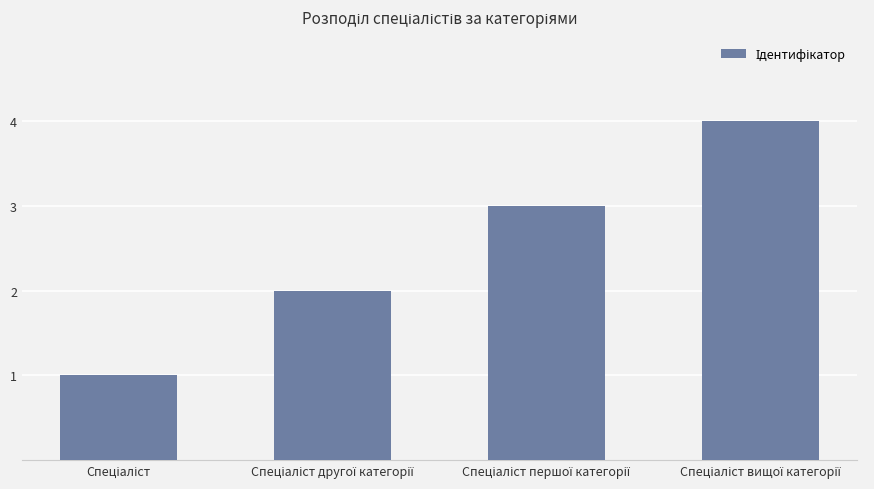

What is the sum of all values?

10